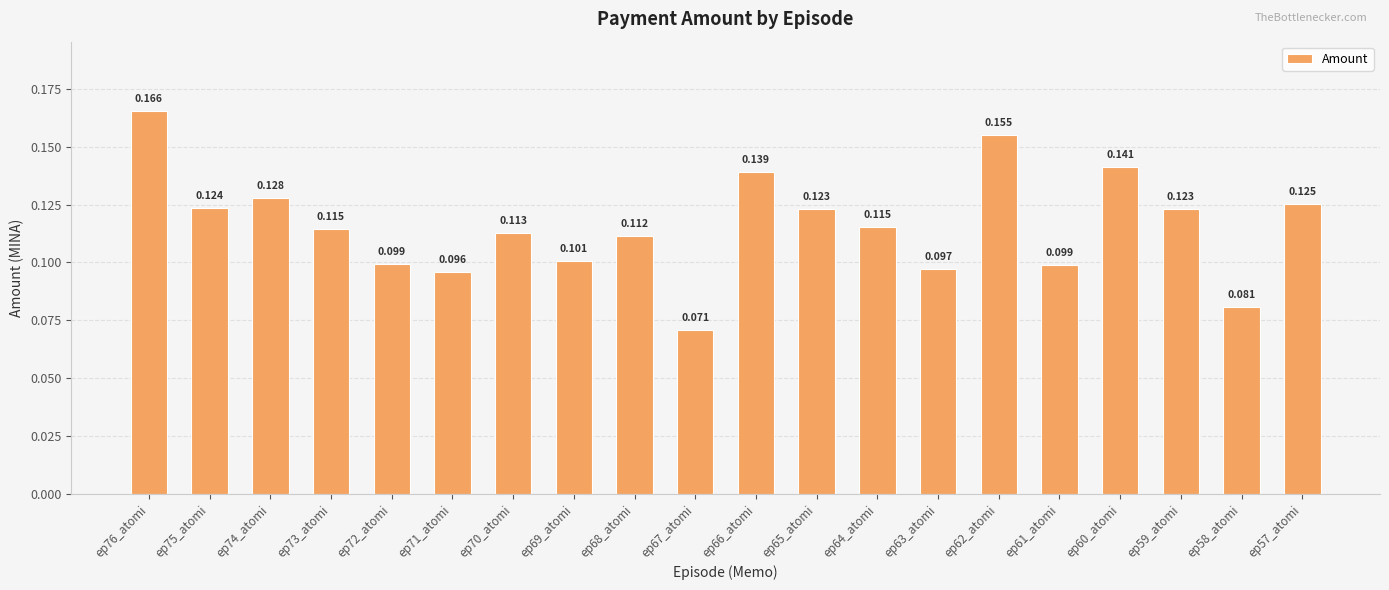

List the labels in order of value, largest first.

ep76_atomi, ep62_atomi, ep60_atomi, ep66_atomi, ep74_atomi, ep57_atomi, ep75_atomi, ep59_atomi, ep65_atomi, ep64_atomi, ep73_atomi, ep70_atomi, ep68_atomi, ep69_atomi, ep72_atomi, ep61_atomi, ep63_atomi, ep71_atomi, ep58_atomi, ep67_atomi